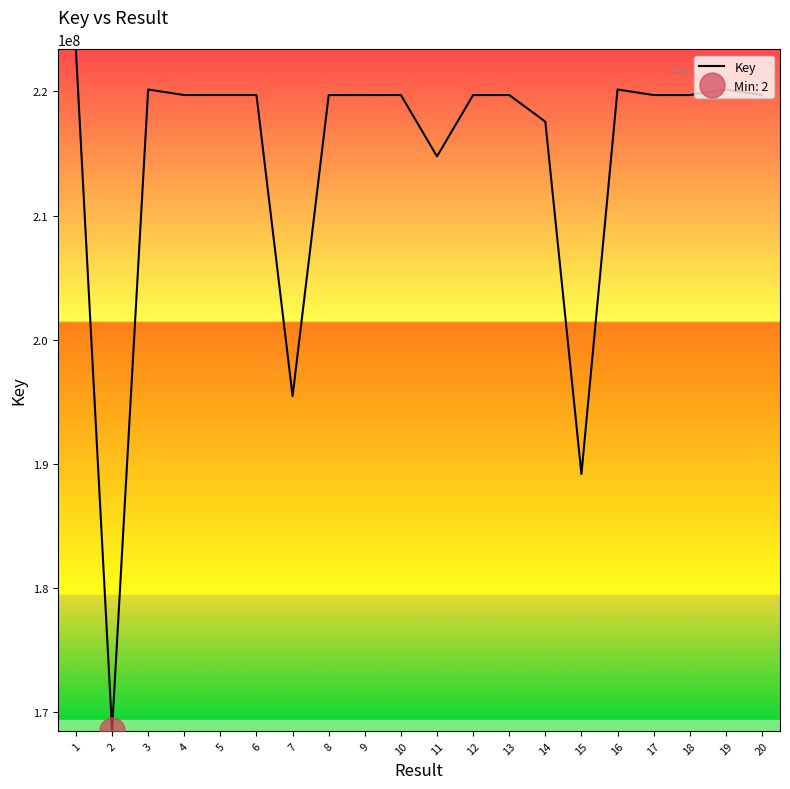

At which label is the value closest to 195924028?

7